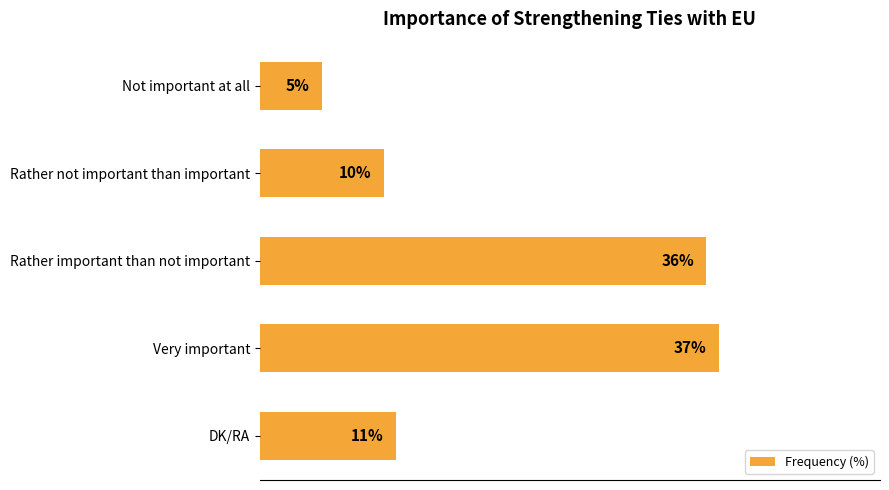

Which category has the lowest value across all series?

Not important at all